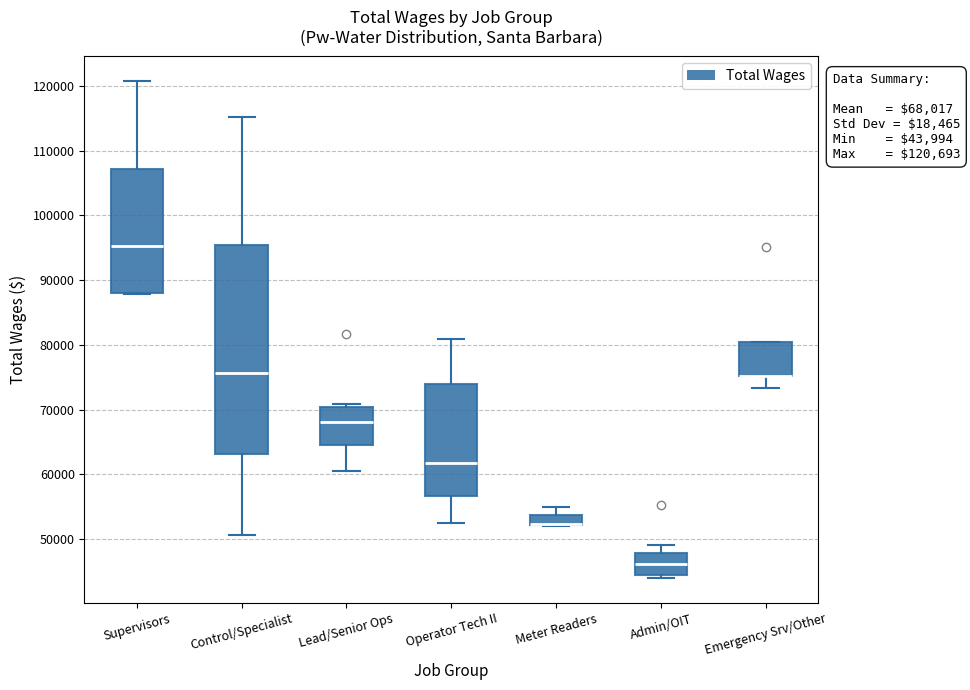

Which box is the tallest, from its lower edge to its upper edge?

Control/Specialist